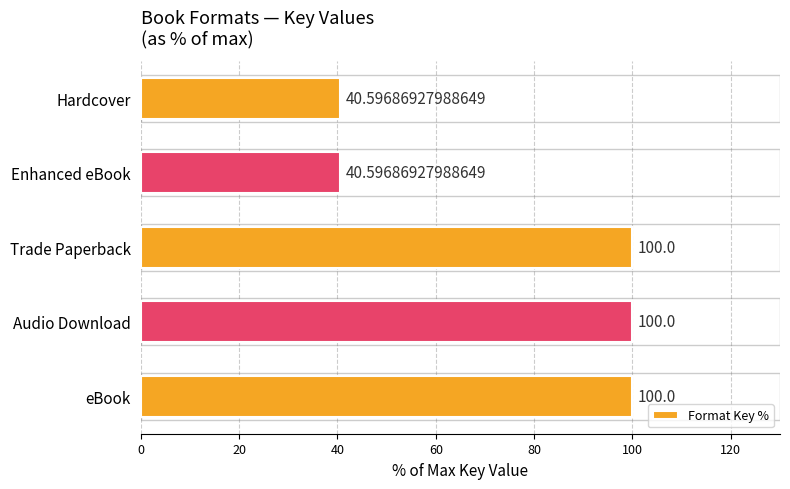

What is the label of the 2nd bar from the top?

Enhanced eBook